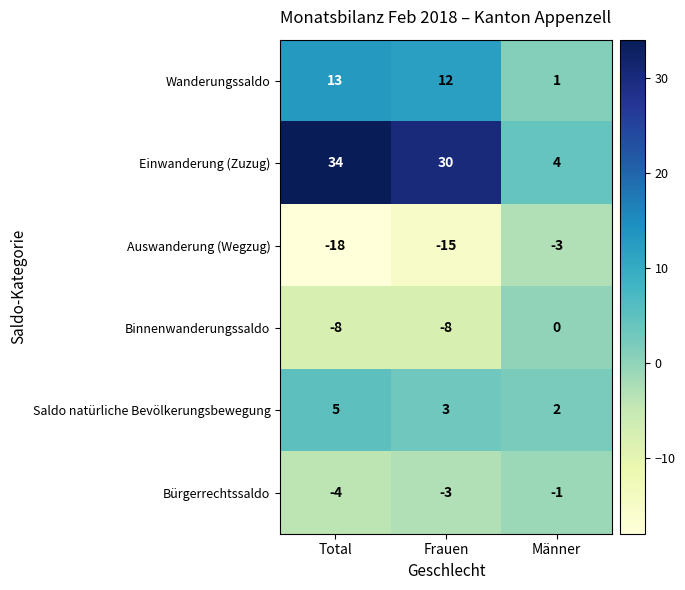

At which label does Bürgerrechtssaldo reach its peak?

Männer